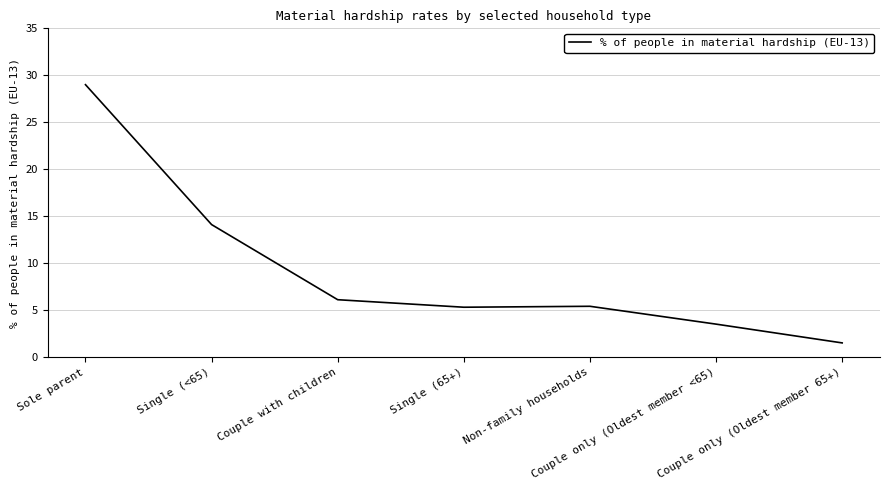

What is the average value?

9.3